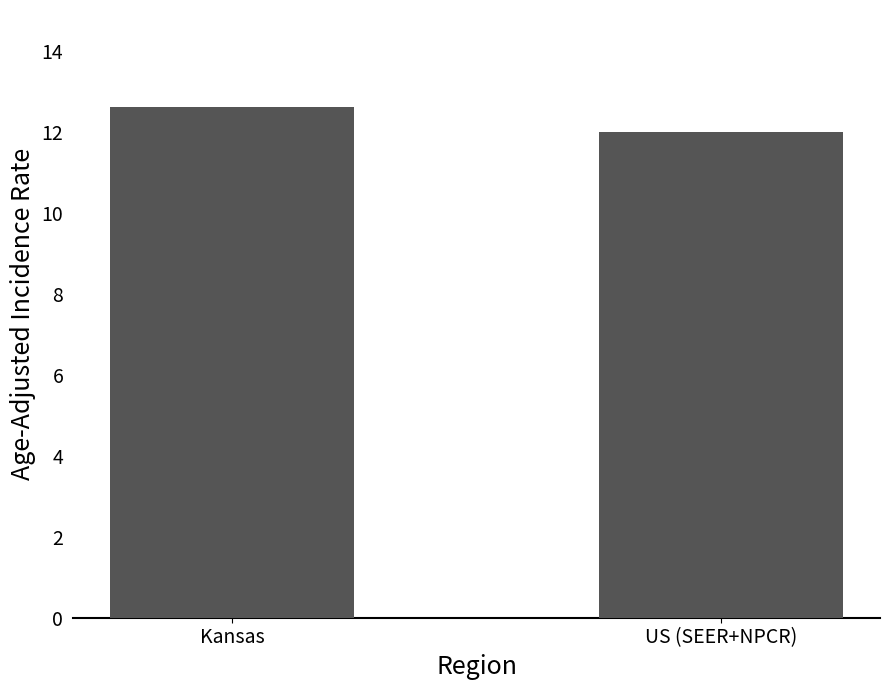

What is the change in value from Kansas to US (SEER+NPCR)?

-0.6